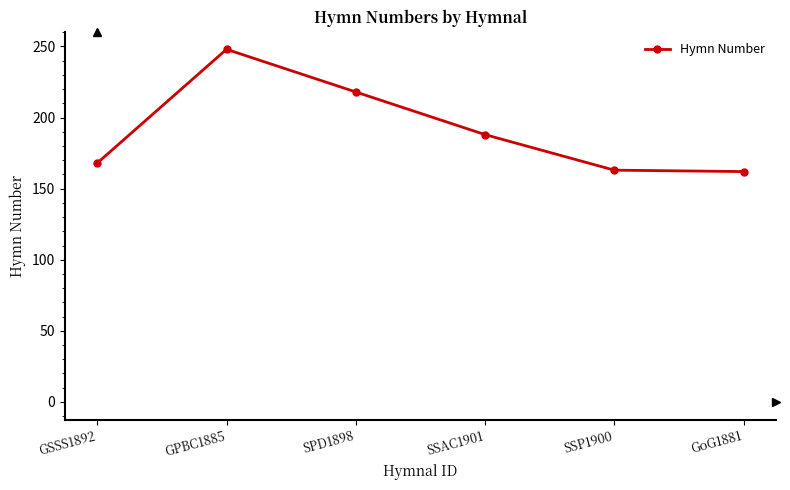

What is the label of the 1st point from the left?

GSSS1892